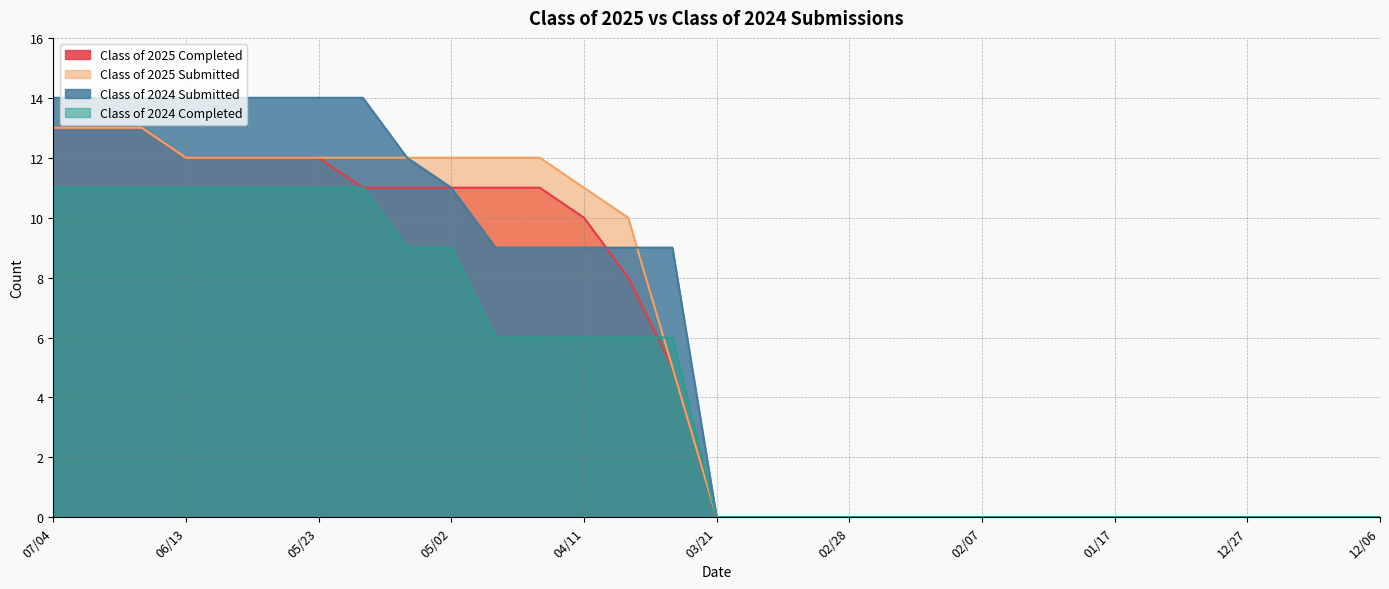

Reading left to right, what are all the values shown in this chart?

Class of 2025 Completed: 07/04=13	06/27=13	06/20=13	06/13=12	06/06=12	05/30=12	05/23=12	05/16=11	05/09=11	05/02=11	04/24=11	04/18=11	04/11=10	04/04=8	03/28=5	03/21=0	03/14=0	03/07=0	02/28=0	02/21=0	02/14=0	02/07=0	01/31=0	01/24=0	01/17=0	01/10=0	12/31=0	12/27=0	12/20=0	12/13=0	12/06=0
Class of 2025 Submitted: 07/04=13	06/27=13	06/20=13	06/13=12	06/06=12	05/30=12	05/23=12	05/16=12	05/09=12	05/02=12	04/24=12	04/18=12	04/11=11	04/04=10	03/28=5	03/21=0	03/14=0	03/07=0	02/28=0	02/21=0	02/14=0	02/07=0	01/31=0	01/24=0	01/17=0	01/10=0	12/31=0	12/27=0	12/20=0	12/13=0	12/06=0
Class of 2024 Submitted: 07/04=14	06/27=14	06/20=14	06/13=14	06/06=14	05/30=14	05/23=14	05/16=14	05/09=12	05/02=11	04/24=9	04/18=9	04/11=9	04/04=9	03/28=9	03/21=0	03/14=0	03/07=0	02/28=0	02/21=0	02/14=0	02/07=0	01/31=0	01/24=0	01/17=0	01/10=0	12/31=0	12/27=0	12/20=0	12/13=0	12/06=0
Class of 2024 Completed: 07/04=11	06/27=11	06/20=11	06/13=11	06/06=11	05/30=11	05/23=11	05/16=11	05/09=9	05/02=9	04/24=6	04/18=6	04/11=6	04/04=6	03/28=6	03/21=0	03/14=0	03/07=0	02/28=0	02/21=0	02/14=0	02/07=0	01/31=0	01/24=0	01/17=0	01/10=0	12/31=0	12/27=0	12/20=0	12/13=0	12/06=0